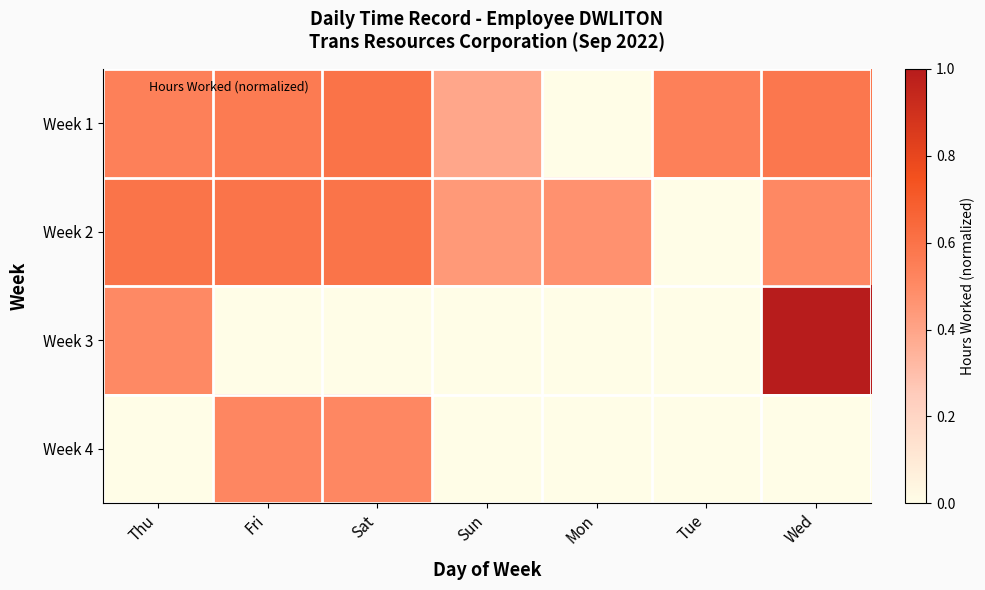

Which has a higher value, Sun or Wed?

Wed